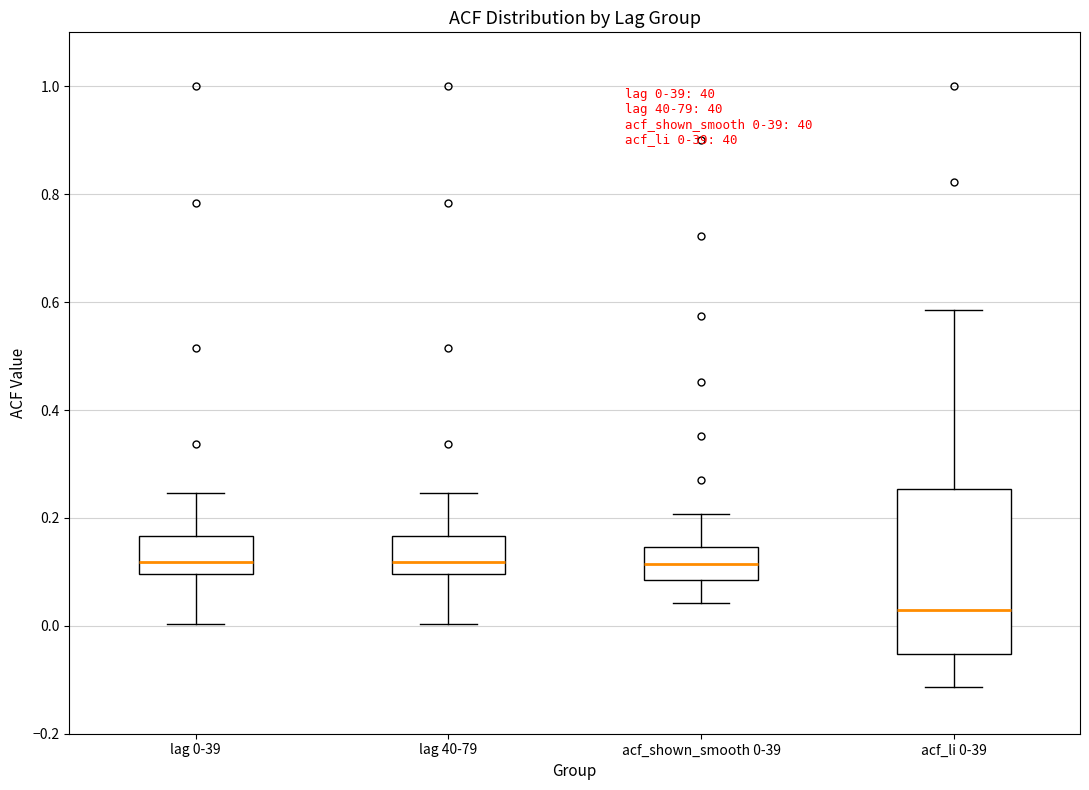

Comparing the boxes themselves (not the whiskers), which one is the tallest?

acf_li 0-39